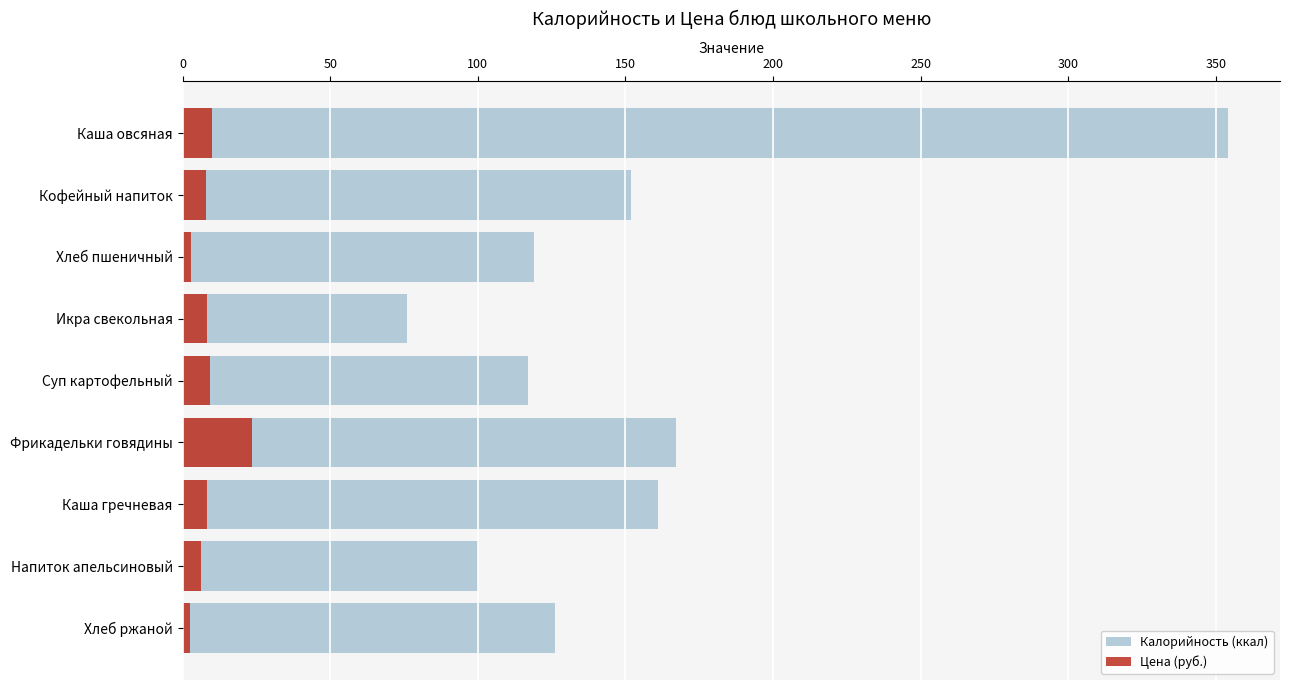

How many data points does each series have?

9